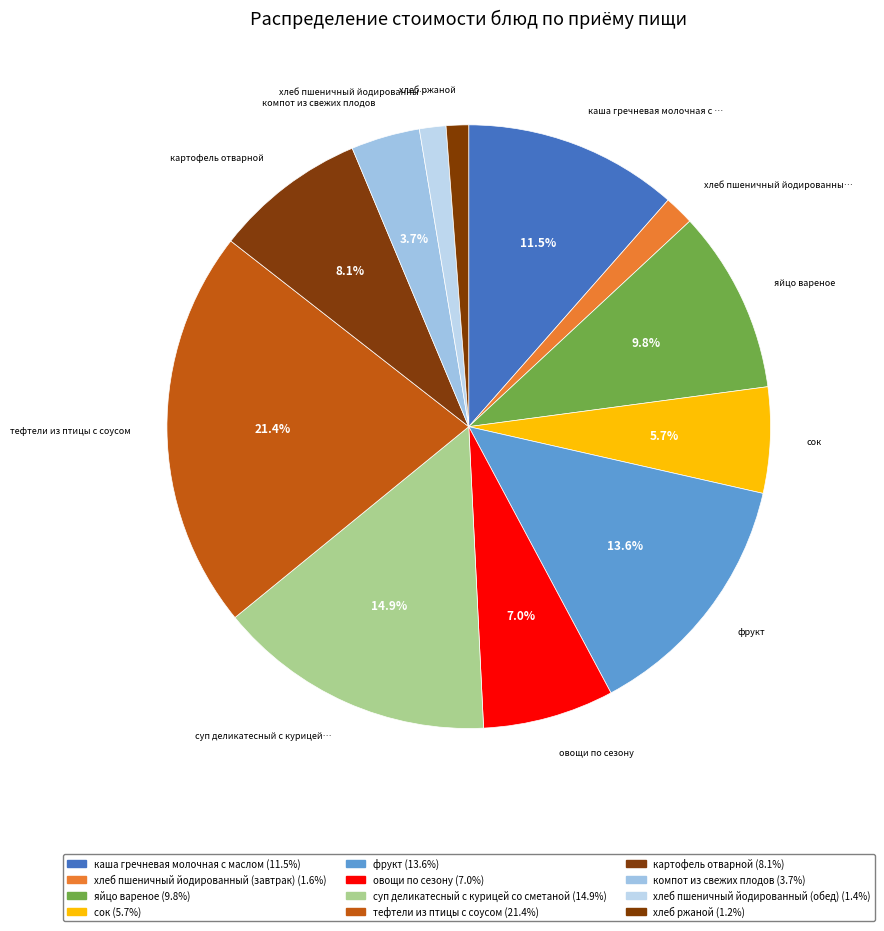

Rank the categories by value from lowest to highest.

хлеб ржаной, хлеб пшеничный йодированный (обед), хлеб пшеничный йодированный (завтрак), компот из свежих плодов, сок, овощи по сезону, картофель отварной, яйцо вареное, каша гречневая молочная с маслом, фрукт, суп деликатесный с курицей со сметаной, тефтели из птицы с соусом